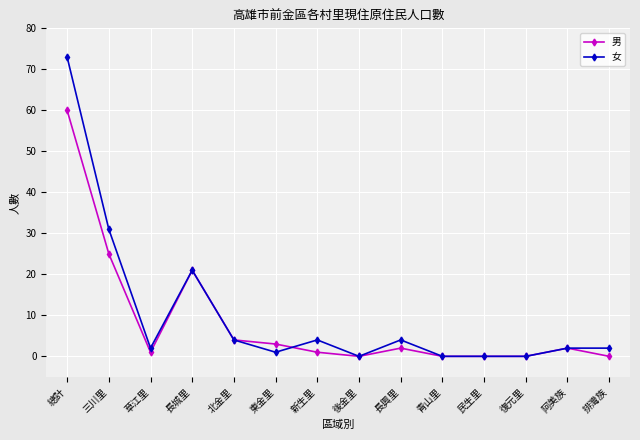

True or false: 女 and 男 cross at least once.

True